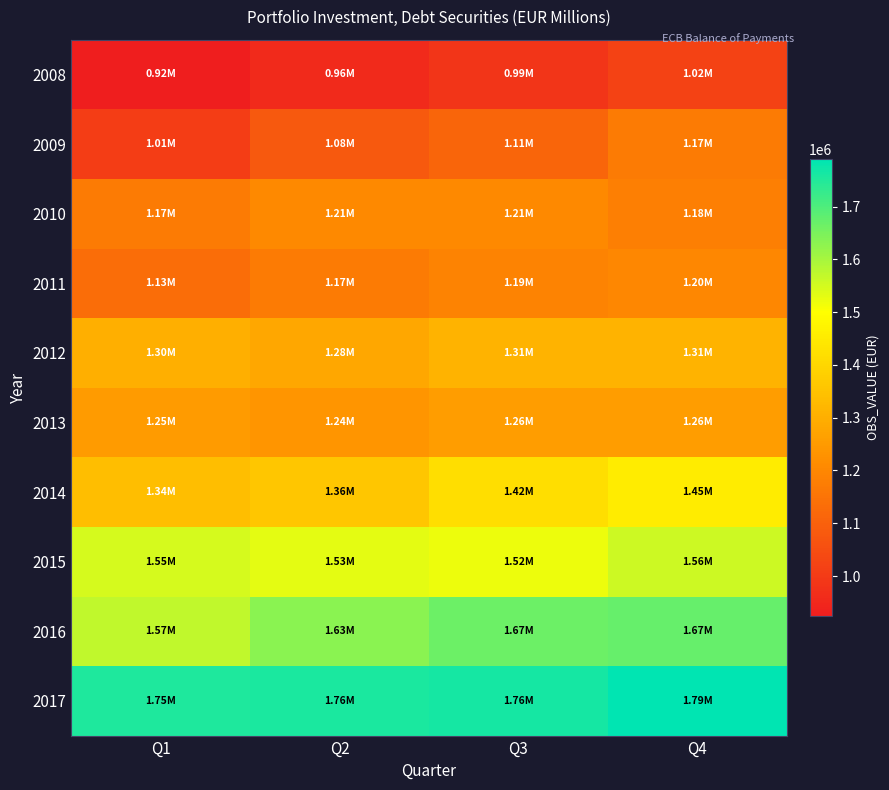

What is the total value across all series at Q1?

12998008.1